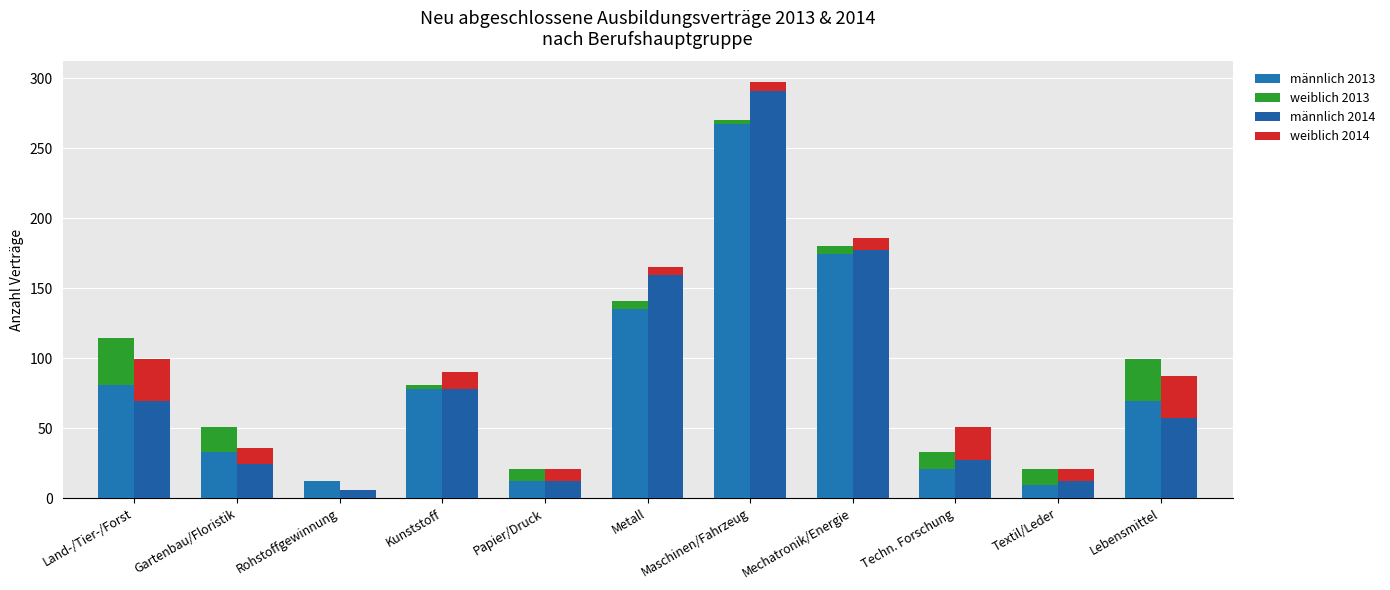

List the labels in order of männlich 2014 value, smallest first.

Rohstoffgewinnung, Papier/Druck, Textil/Leder, Gartenbau/Floristik, Techn. Forschung, Lebensmittel, Land-/Tier-/Forst, Kunststoff, Metall, Mechatronik/Energie, Maschinen/Fahrzeug